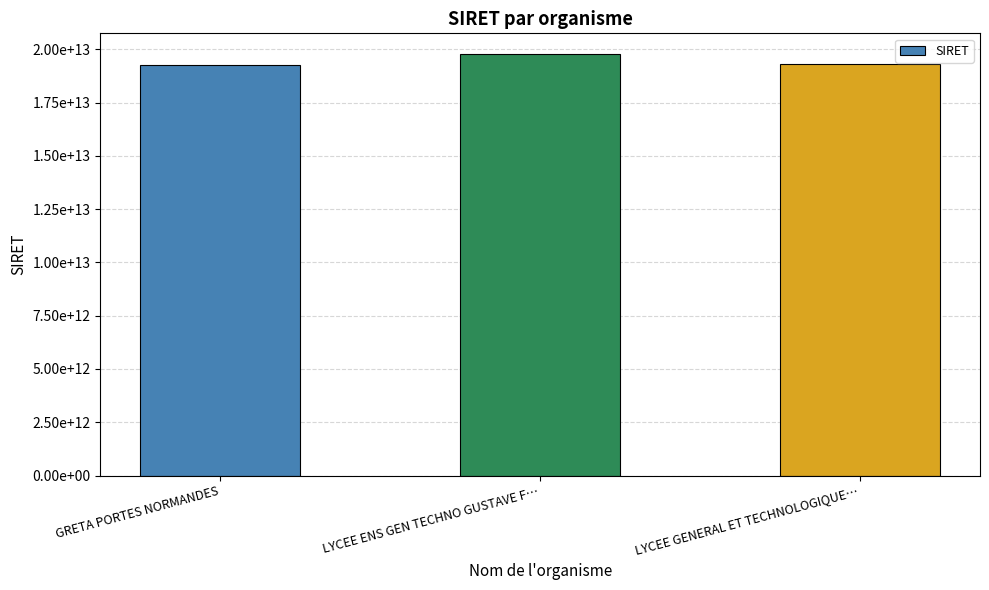

Reading right to left, list all the values displayed in this chart.

LYCEE GENERAL ET TECHNOLOGIQUE…=19330023300031	LYCEE ENS GEN TECHNO GUSTAVE F…=19760096800022	GRETA PORTES NORMANDES=19270016900027